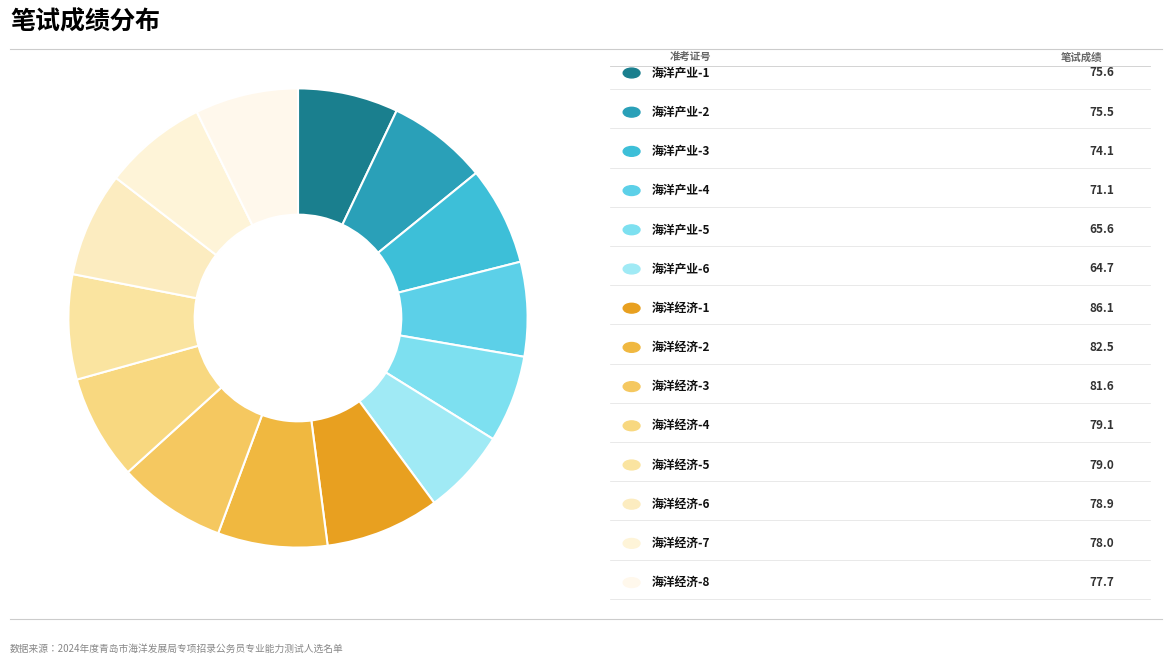

Count the number of slices in the pie.

14